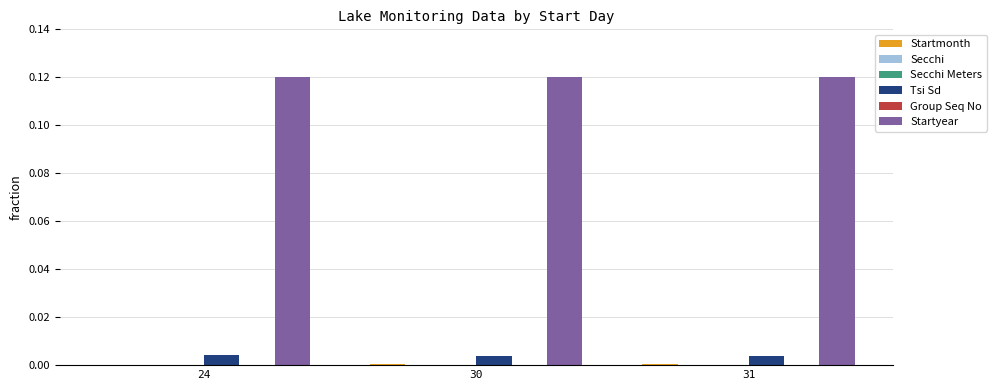

Which series has the largest total across all categories?

Startyear